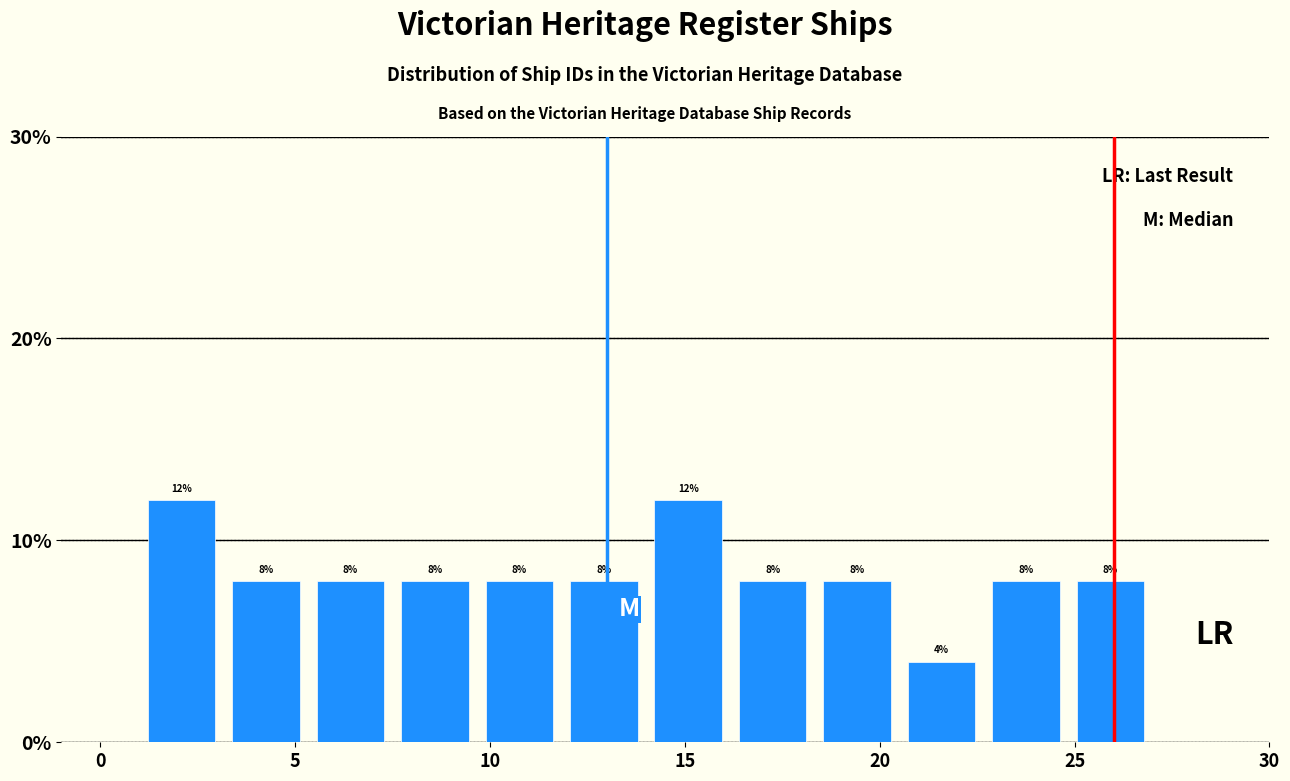

What is the height of the bar covering 9.5 to 12.0 on the x-axis? The bar edges are not printed on the chart, so give them approximately, as read against the axis.

8